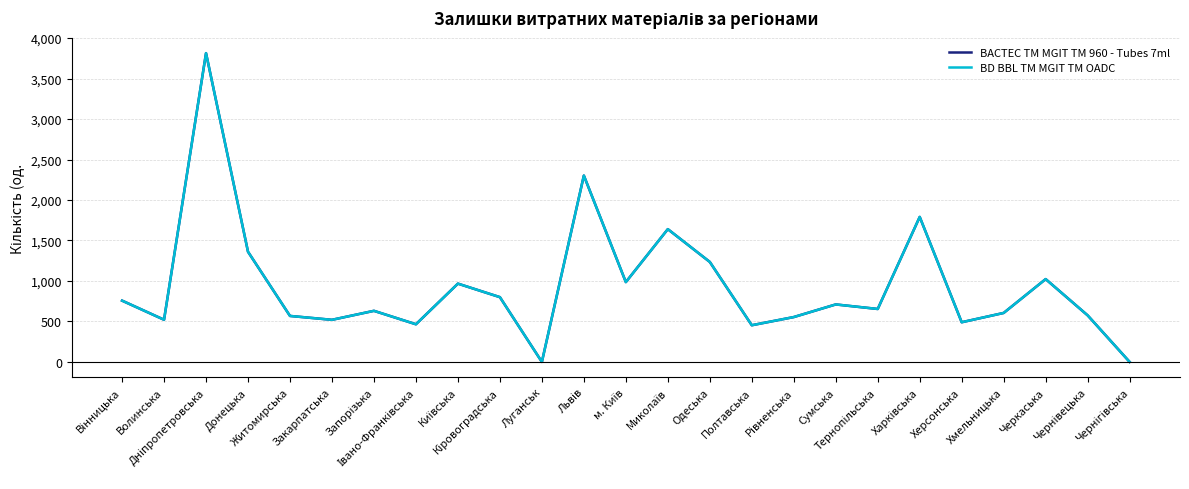

List the series in order of their peak value, lowest first.

BACTEC TM MGIT TM 960 - Tubes 7ml, BD BBL TM MGIT TM OADC